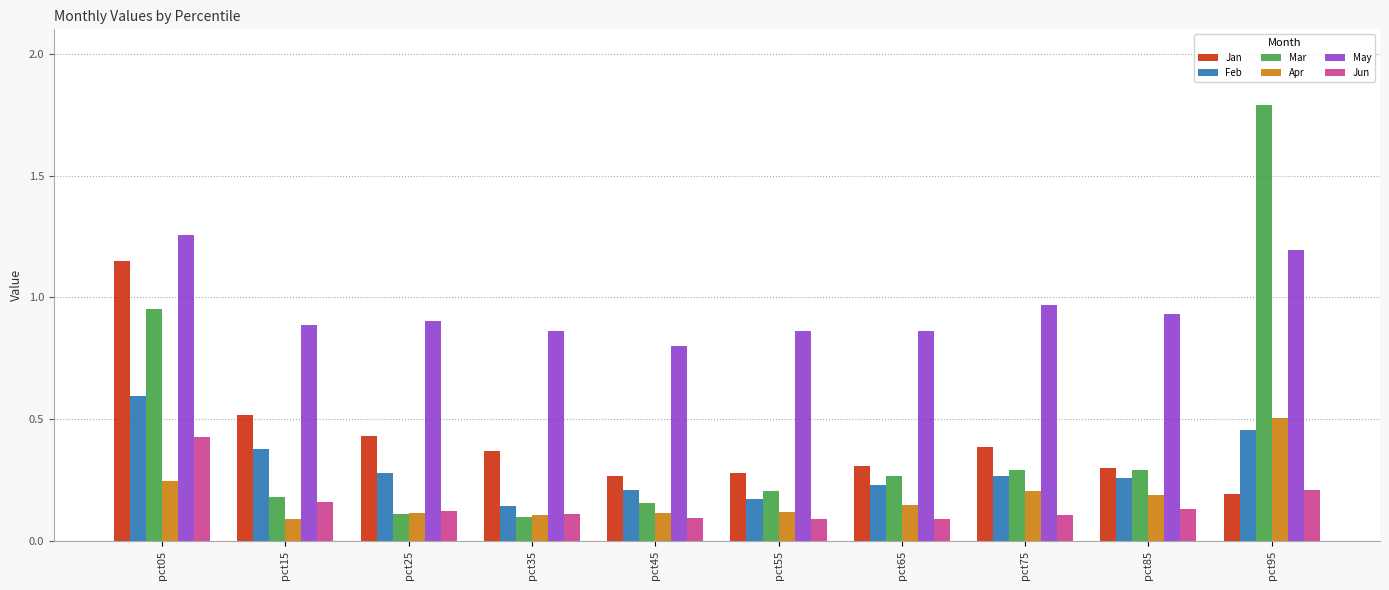

How many Feb values are between 0 and 1?

10